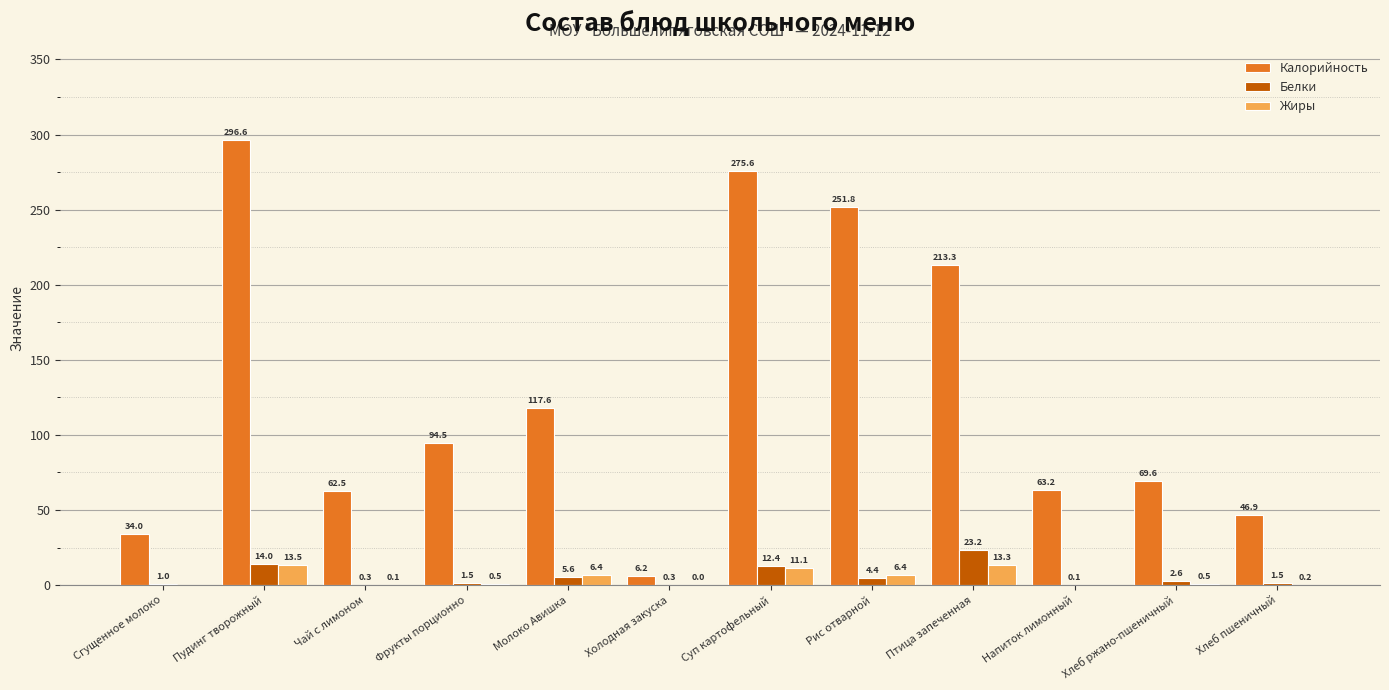

What is the maximum value for Белки?

23.2